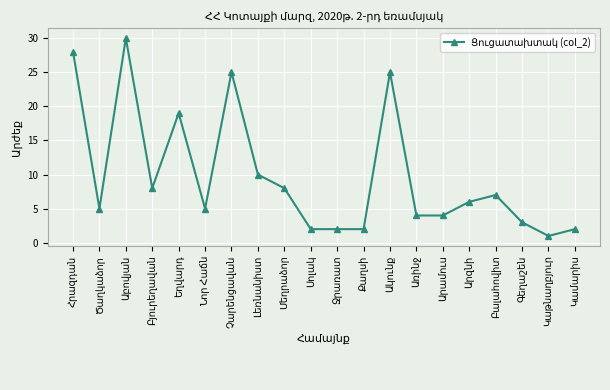

What is the maximum value shown in the chart?

30